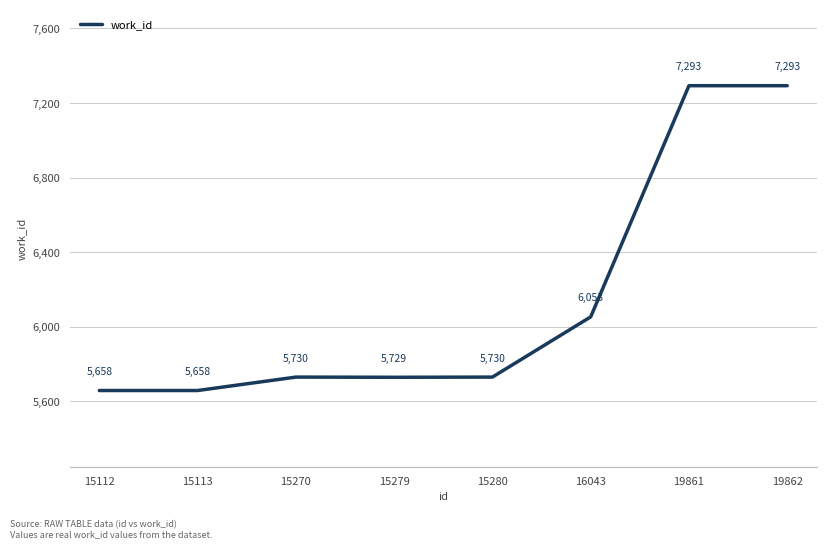

The chart shows a value of 6053 at 16043. True or false?

True